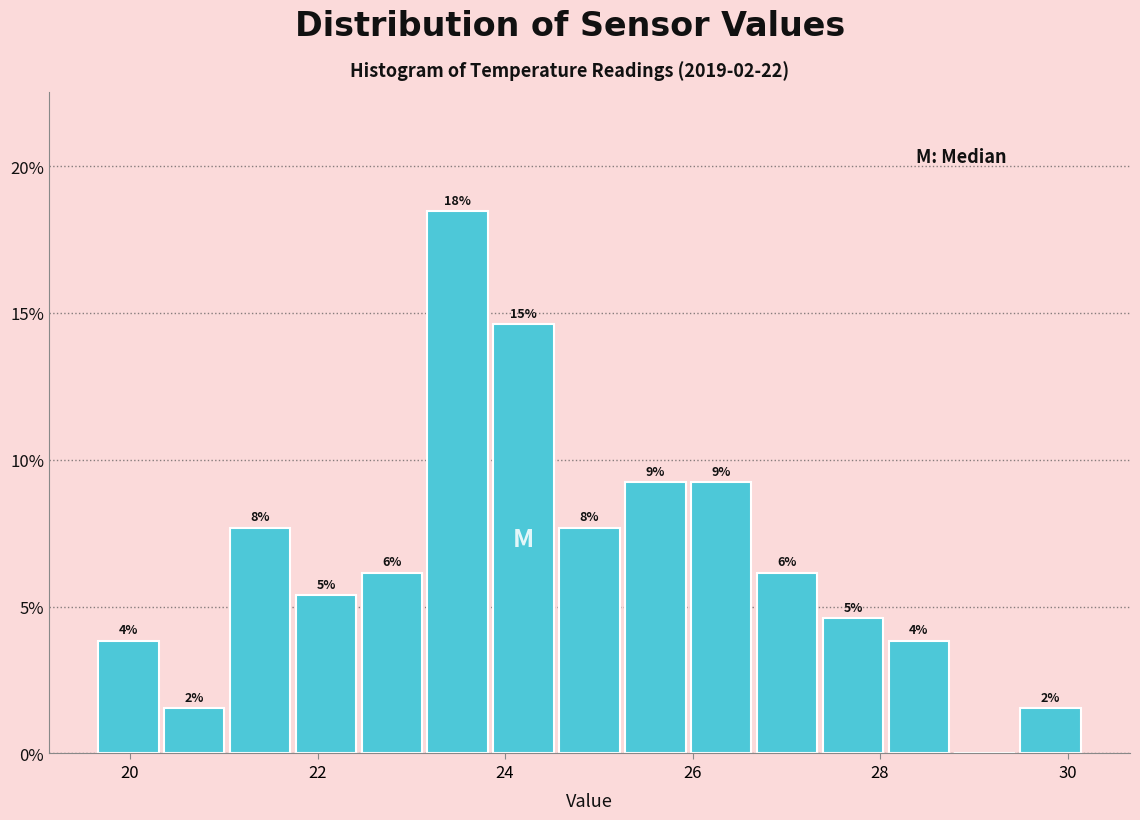

Around what value on the x-axis is the tallest bar? Give the approximate position of its centre, as read against the axis.

23.4